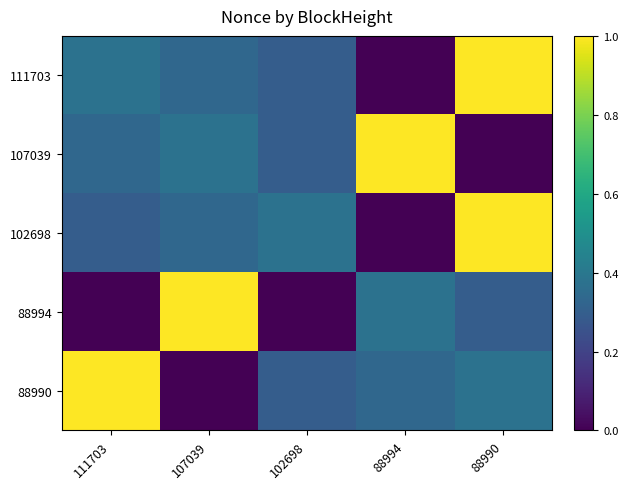

Which label corresponds to the smallest value in the chart?

88994